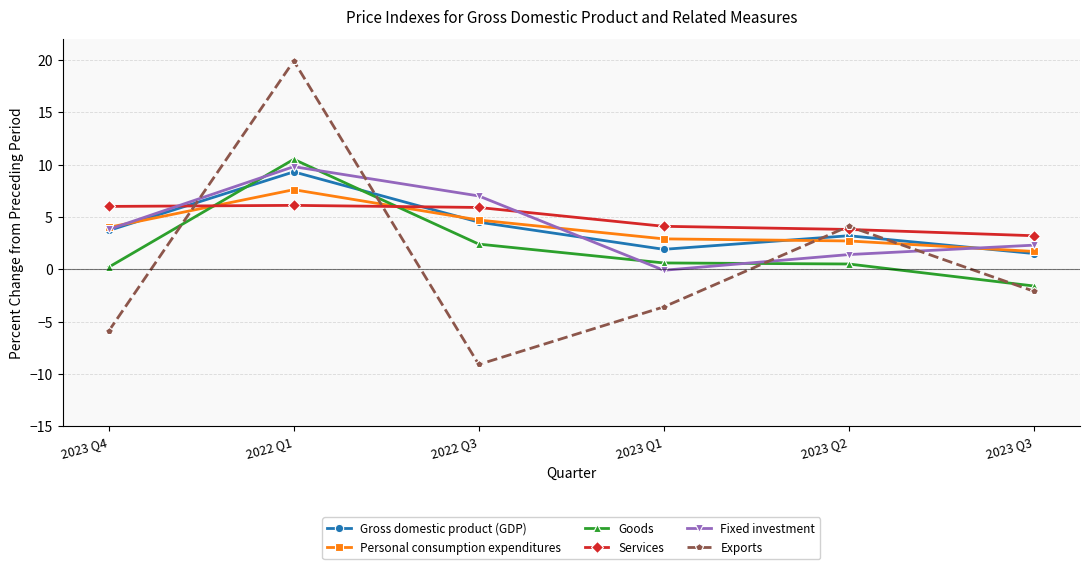

What is the sum of the Services values at 2022 Q1 and 2022 Q3?

12.0